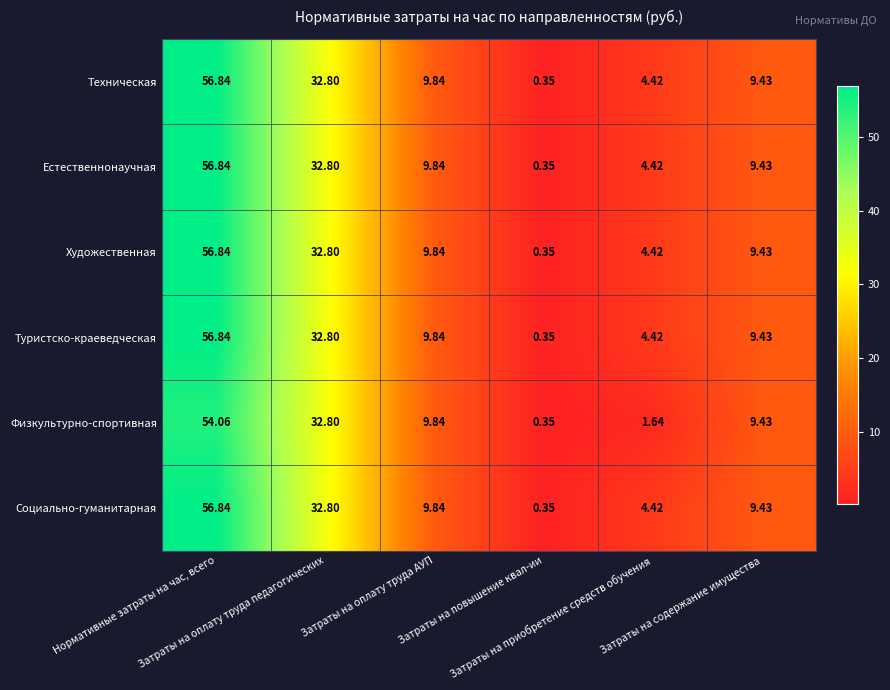

Reading left to right, extract all data points from this chart.

Техническая: Нормативные затраты на час, всего=56.8	Затраты на оплату труда педагогических=32.8	Затраты на оплату труда АУП=9.8	Затраты на повышение квал-ии=0.3	Затраты на приобретение средств обучения=4.4	Затраты на содержание имущества=9.4
Естественнонаучная: Нормативные затраты на час, всего=56.8	Затраты на оплату труда педагогических=32.8	Затраты на оплату труда АУП=9.8	Затраты на повышение квал-ии=0.3	Затраты на приобретение средств обучения=4.4	Затраты на содержание имущества=9.4
Художественная: Нормативные затраты на час, всего=56.8	Затраты на оплату труда педагогических=32.8	Затраты на оплату труда АУП=9.8	Затраты на повышение квал-ии=0.3	Затраты на приобретение средств обучения=4.4	Затраты на содержание имущества=9.4
Туристско-краеведческая: Нормативные затраты на час, всего=56.8	Затраты на оплату труда педагогических=32.8	Затраты на оплату труда АУП=9.8	Затраты на повышение квал-ии=0.3	Затраты на приобретение средств обучения=4.4	Затраты на содержание имущества=9.4
Физкультурно-спортивная: Нормативные затраты на час, всего=54.1	Затраты на оплату труда педагогических=32.8	Затраты на оплату труда АУП=9.8	Затраты на повышение квал-ии=0.3	Затраты на приобретение средств обучения=1.6	Затраты на содержание имущества=9.4
Социально-гуманитарная: Нормативные затраты на час, всего=56.8	Затраты на оплату труда педагогических=32.8	Затраты на оплату труда АУП=9.8	Затраты на повышение квал-ии=0.3	Затраты на приобретение средств обучения=4.4	Затраты на содержание имущества=9.4